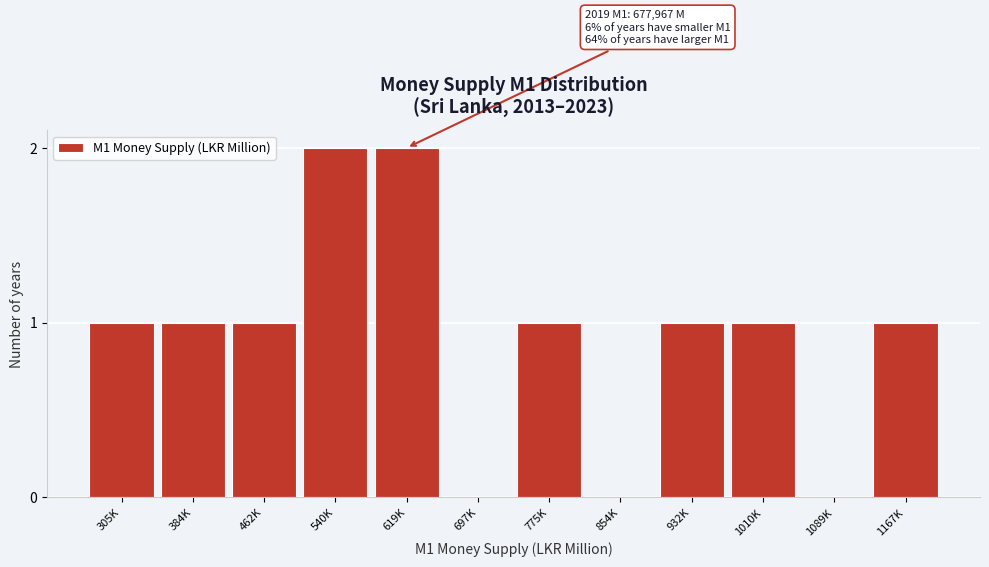

Reading right to left, list all the values displayed in this chart.

1167K=1	1089K=0	1010K=1	932K=1	854K=0	775K=1	697K=0	619K=2	540K=2	462K=1	384K=1	305K=1